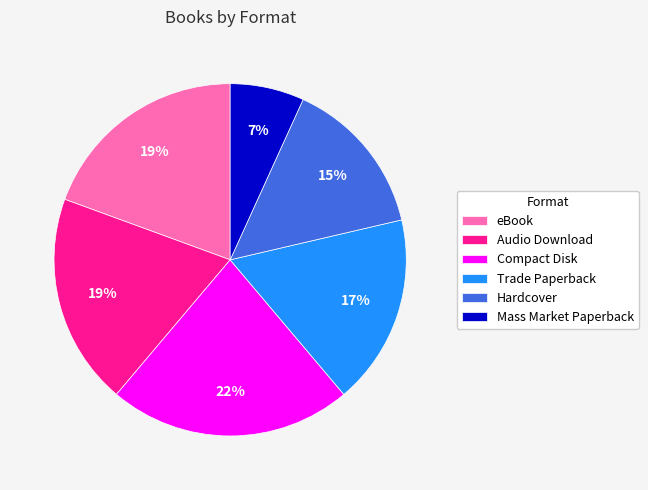

Does any single category account for the majority?

No